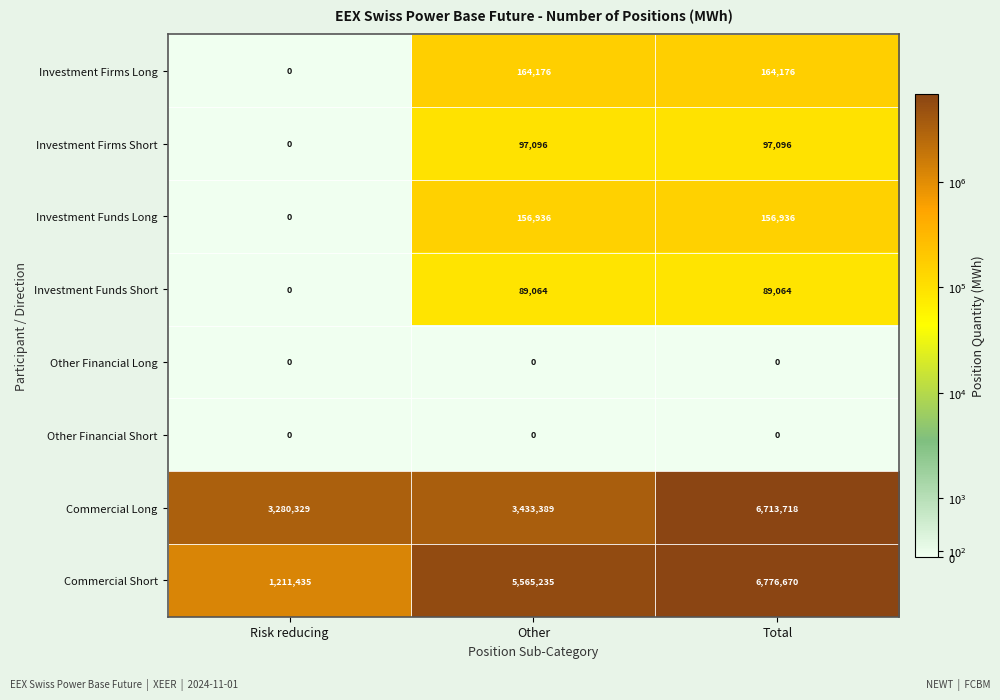

The Investment Firms Long series shows 164176 at Total. True or false?

True